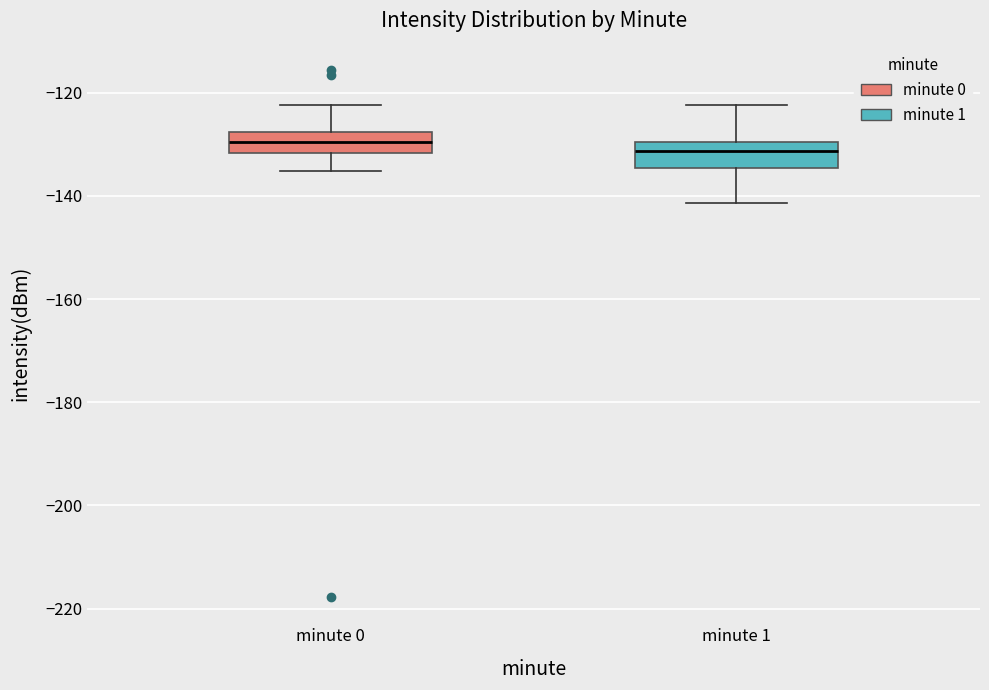

Reading left to right, transcribe this box plot: for each box, give where its median line is, the range the box spans, and where its two whiskers end, as read against the y-axis. The values are not printed on the chart, so give them approximately, as read against the axis.

minute 0: median -130, box -132 to -128, whiskers -136 to -122
minute 1: median -132, box -134 to -130, whiskers -142 to -122